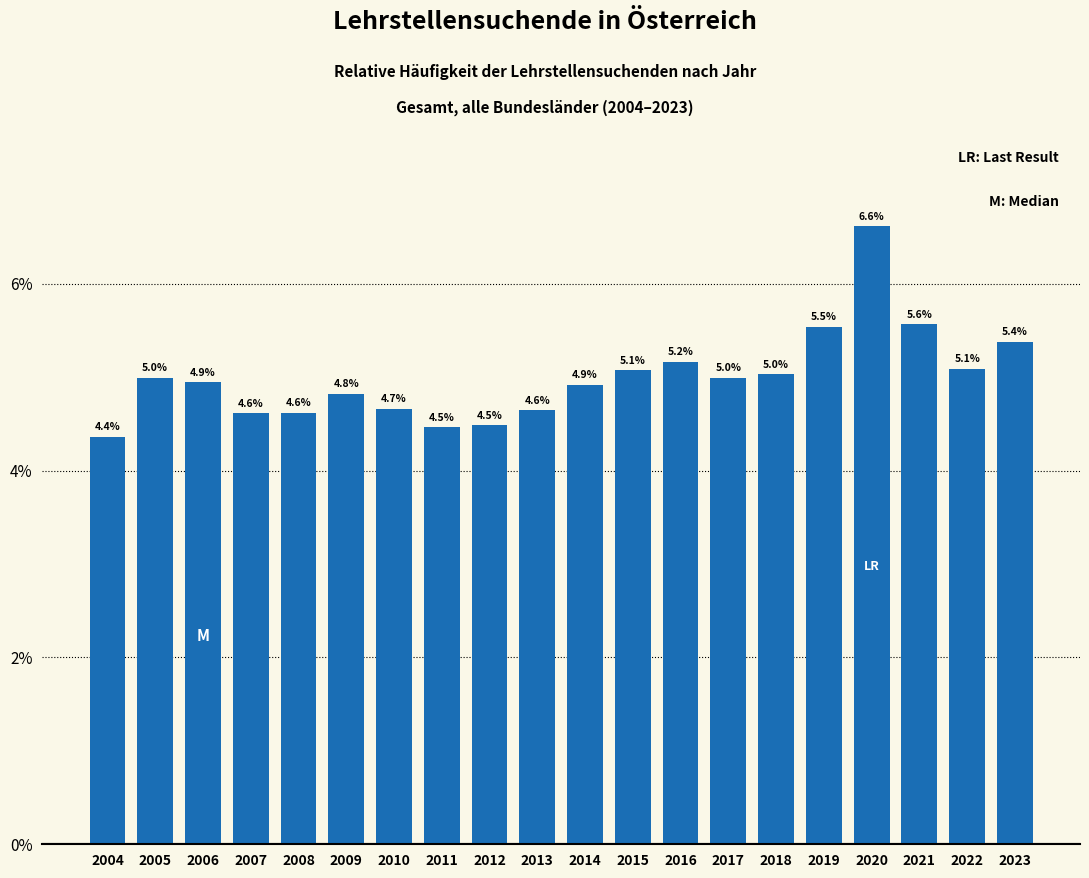

Reading right to left, transcribe all the data shown in this chart.

5.4	5.1	5.6	6.6	5.5	5.0	5.0	5.2	5.1	4.9	4.6	4.5	4.5	4.7	4.8	4.6	4.6	4.9	5.0	4.4